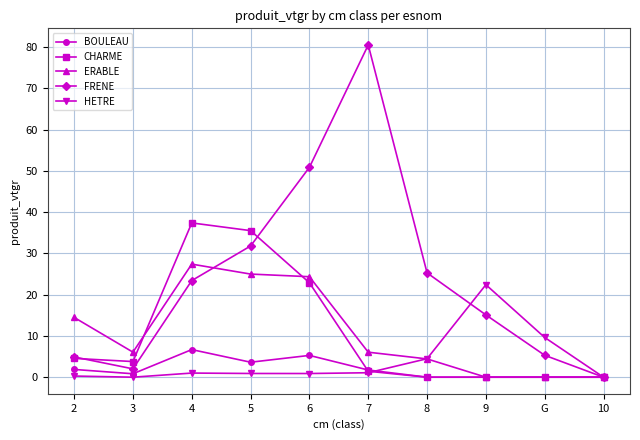

Where does the BOULEAU series first go above 1?

2